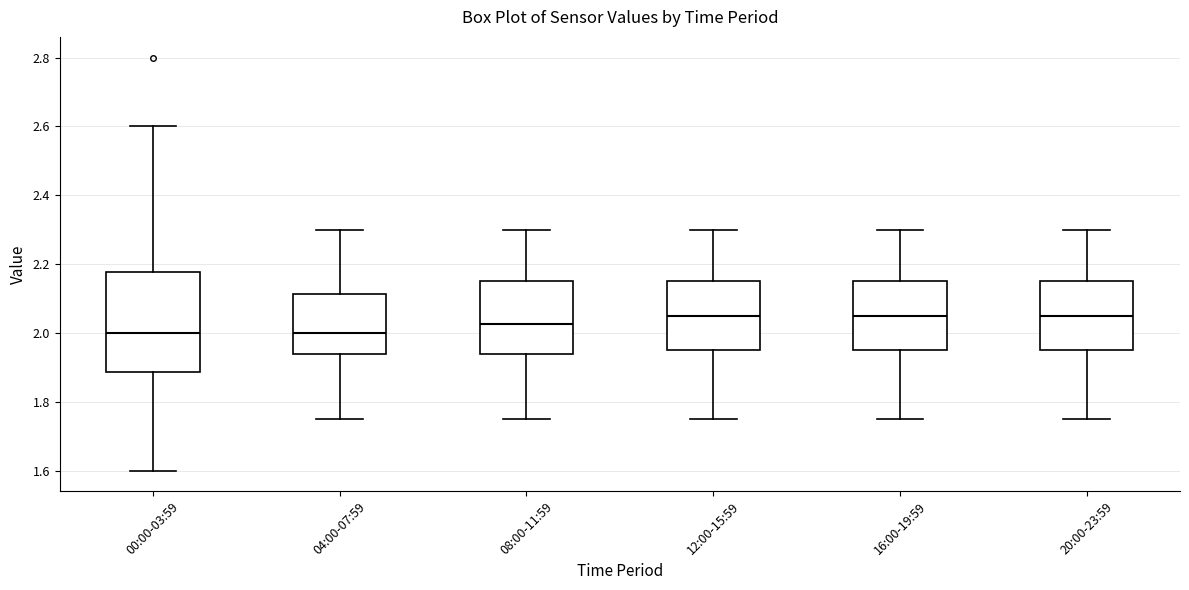

Comparing the boxes themselves (not the whiskers), which one is the tallest?

00:00-03:59